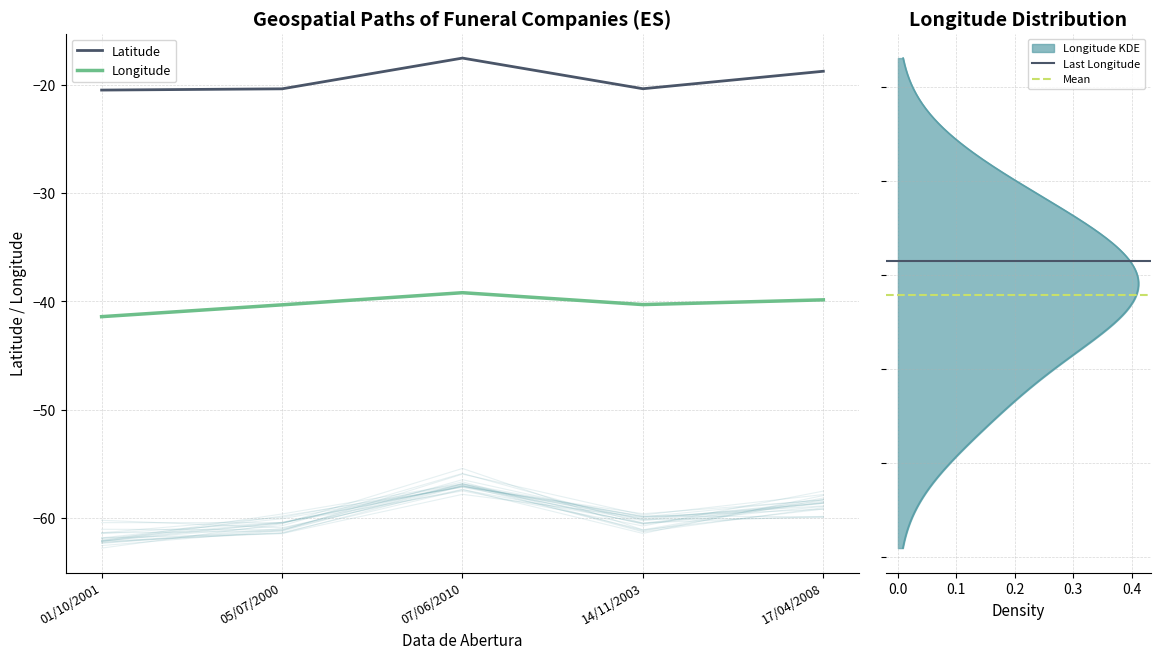

What is the value of the Latitude point at the 4th from the left?

-20.3